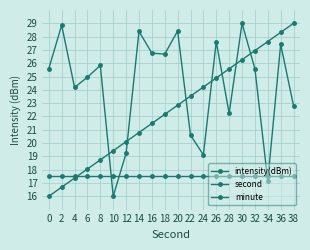

Reading left to right, extract all data points from this chart.

intensity(dBm): 25.6	28.9	24.2	25.0	25.8	16.0	19.2	28.4	26.8	26.7	28.4	20.6	19.1	27.6	22.2	29.0	25.6	17.2	27.4	22.8
second: 16.0	16.7	17.4	18.1	18.7	19.4	20.1	20.8	21.5	22.2	22.8	23.5	24.2	24.9	25.6	26.3	26.9	27.6	28.3	29.0
minute: 17.5	17.5	17.5	17.5	17.5	17.5	17.5	17.5	17.5	17.5	17.5	17.5	17.5	17.5	17.5	17.5	17.5	17.5	17.5	17.5